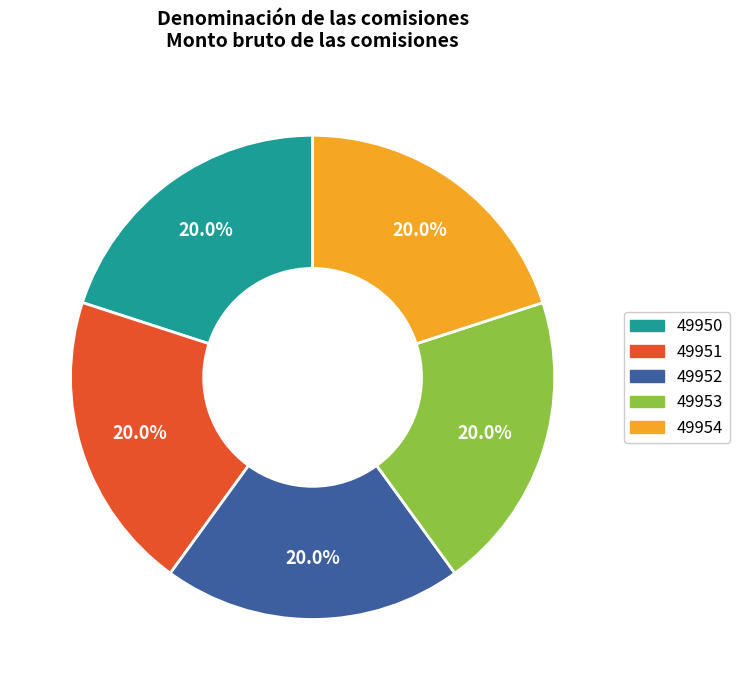

Does 49951 represent more than half of the total?

No